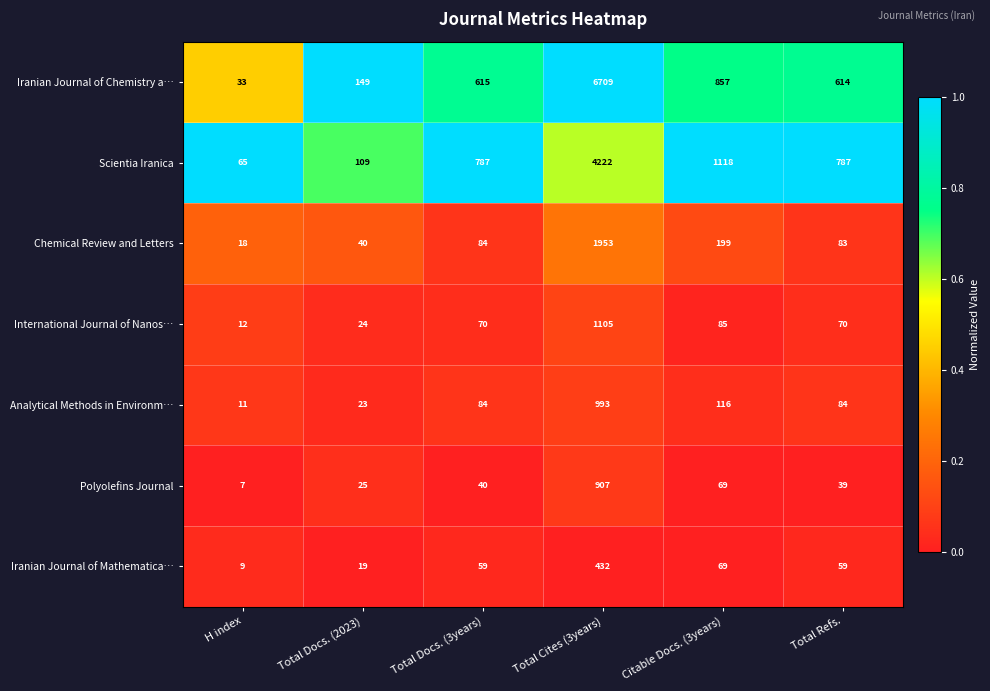

At which category is the sum across all series the highest?

Total Cites (3years)